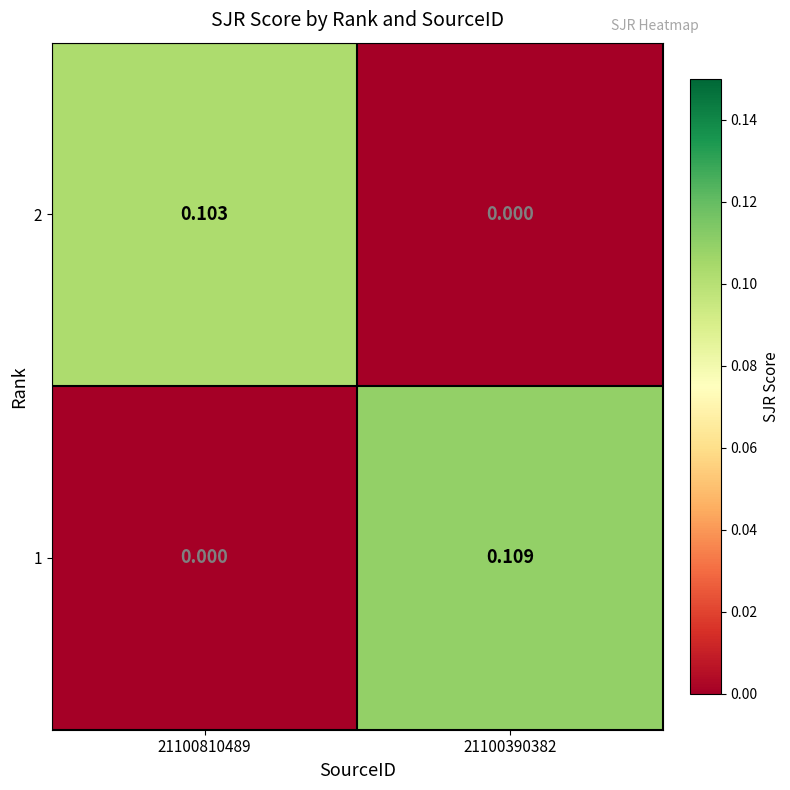

How many distinct data groups are displayed?

2